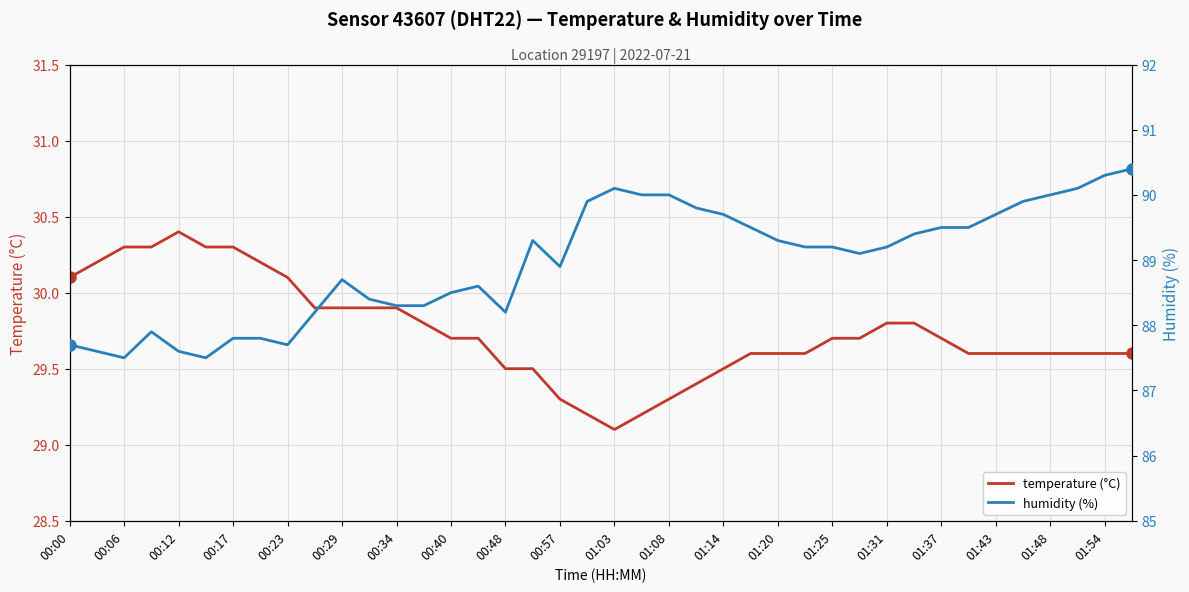

What is the value of the humidity (%) point at the 40th from the left?

90.4